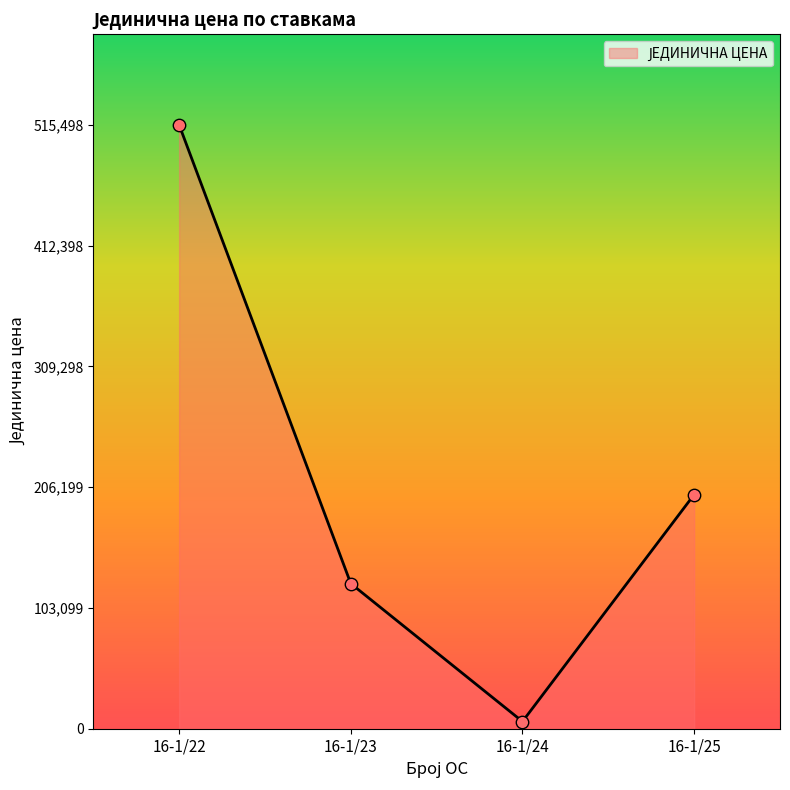

Which has a higher value, 16-1/23 or 16-1/24?

16-1/23